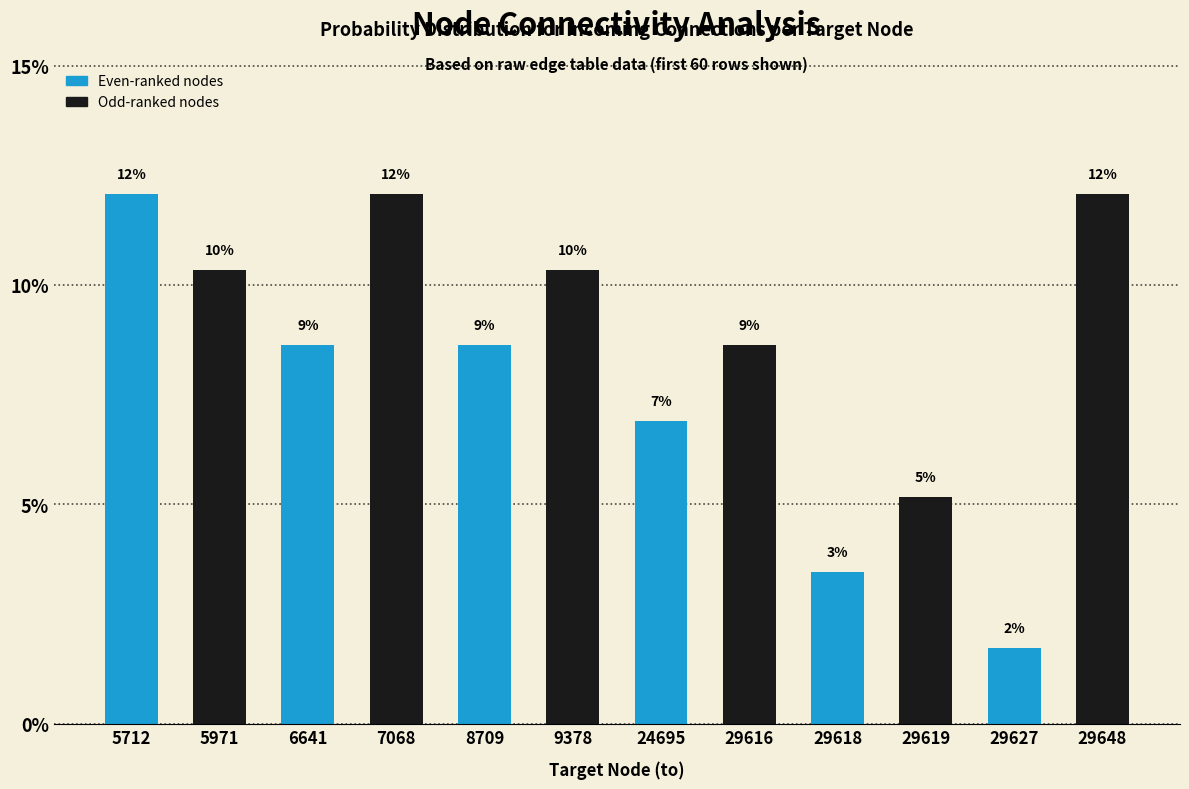

Reading left to right, transcribe all the data shown in this chart.

5712=12.1	5971=10.3	6641=8.6	7068=12.1	8709=8.6	9378=10.3	24695=6.9	29616=8.6	29618=3.4	29619=5.2	29627=1.7	29648=12.1